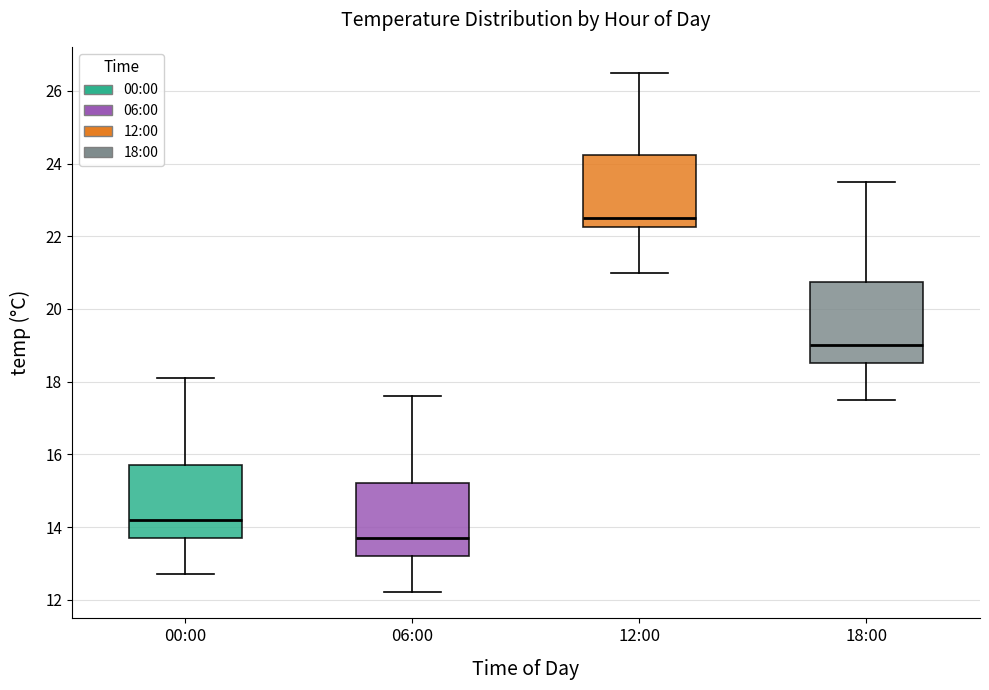

Reading left to right, read every box against the y-axis: the position of its median line, the range the box covers, and the ends of its whiskers. The values are not printed on the chart, so give them approximately, as read against the axis.

00:00: median 14.2, box 13.8 to 15.8, whiskers 12.8 to 18.2
06:00: median 13.8, box 13.2 to 15.2, whiskers 12.2 to 17.6
12:00: median 22.6, box 22.2 to 24.2, whiskers 21.0 to 26.6
18:00: median 19.0, box 18.6 to 20.8, whiskers 17.6 to 23.6